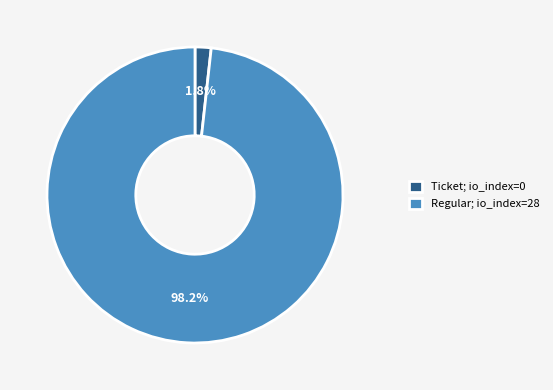

How many slices are in this pie chart?

2